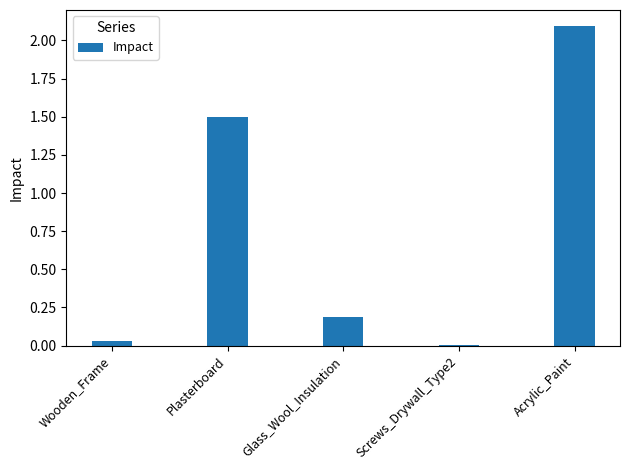

Does the chart contain stacked bars?

No